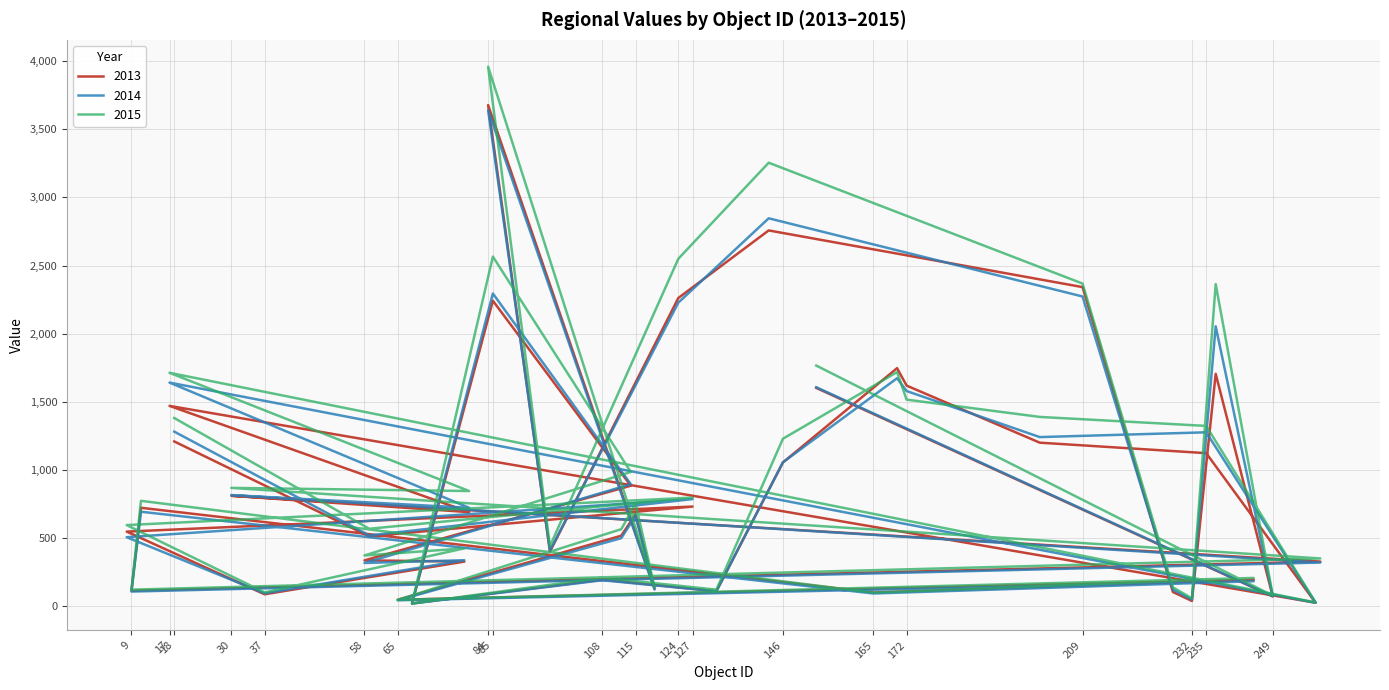

List the labels in order of 2014 value, smallest first.

68, 258, 65, 232, 249, 165, 37, 9, 132, 228, 119, 245, 108, 58, 259, 79, 97, 112, 8, 59, 115, 11, 80, 127, 30, 114, 146, 200, 235, 18, 172, 153, 17, 170, 237, 124, 209, 85, 143, 84